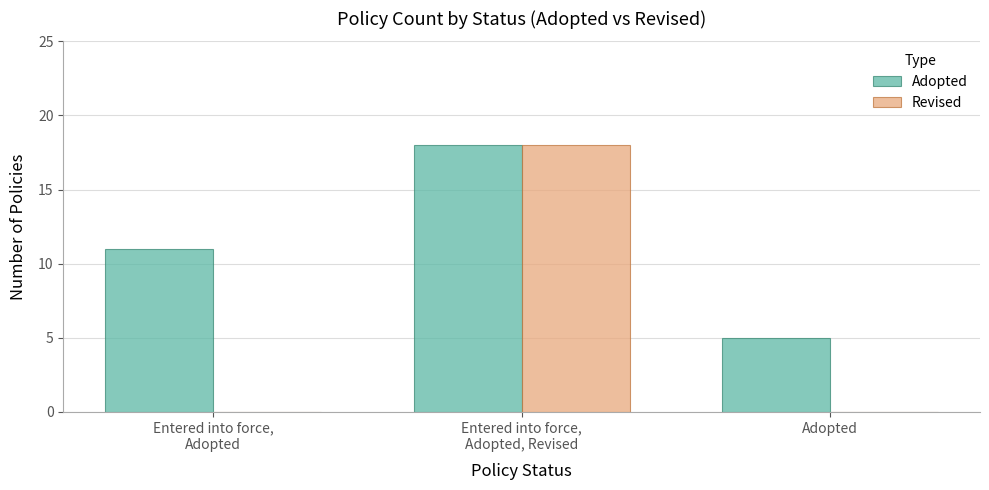

What is the total value across all series at Adopted?

5